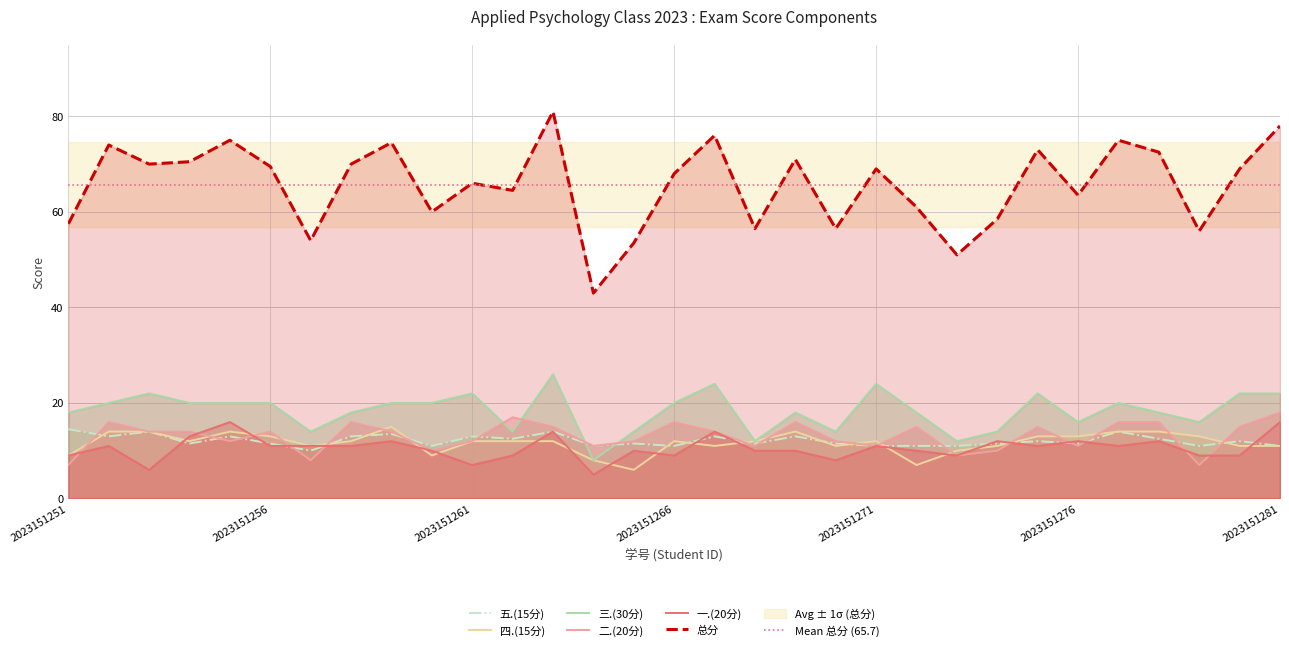

The 总分 series shows 29.9 at 2023151273. True or false?

False